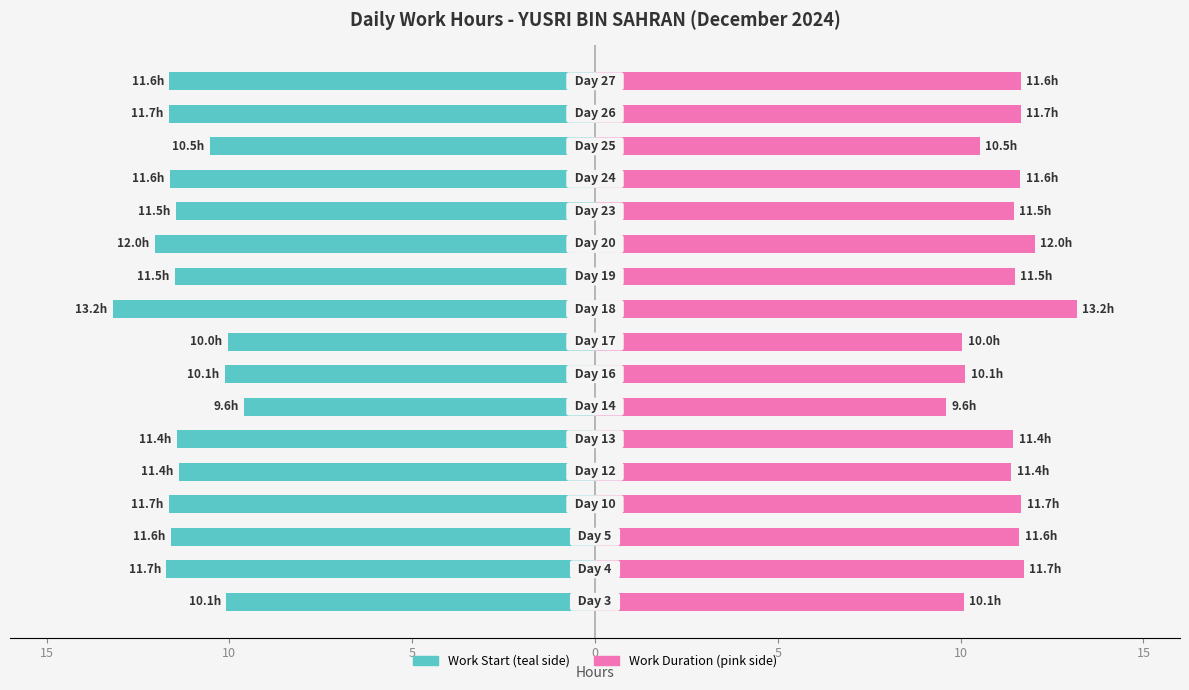

Reading right to left, transcribe all the data shown in this chart.

Owner-occupied (Work Start): -11.6	-11.7	-10.5	-11.6	-11.5	-12.0	-11.5	-13.2	-10.0	-10.1	-9.6	-11.4	-11.4	-11.7	-11.6	-11.7	-10.1
Renter-occupied (Work Duration): 11.6	11.7	10.5	11.6	11.5	12.0	11.5	13.2	10.0	10.1	9.6	11.4	11.4	11.7	11.6	11.7	10.1